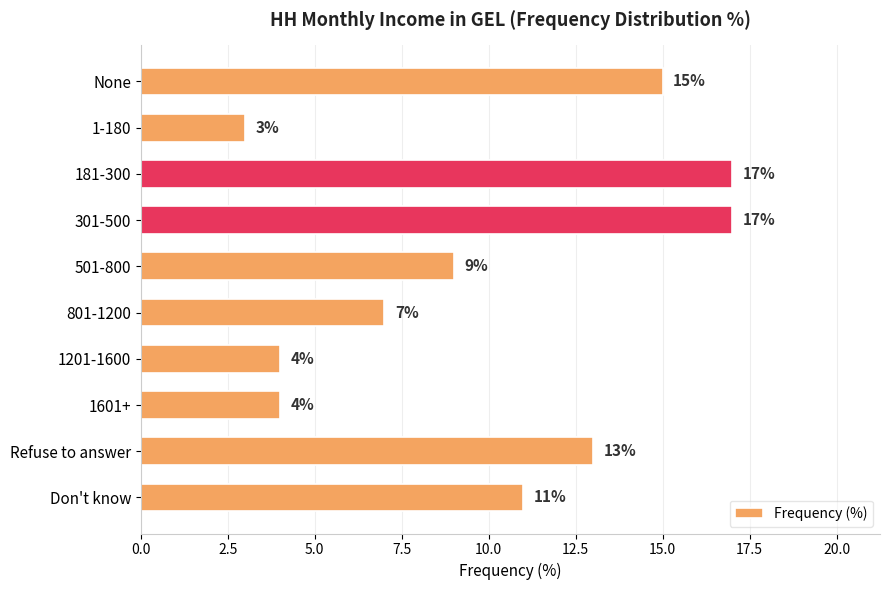

Reading bottom to top, transcribe all the data shown in this chart.

Don't know=11	Refuse to answer=13	1601+=4	1201-1600=4	801-1200=7	501-800=9	301-500=17	181-300=17	1-180=3	None=15